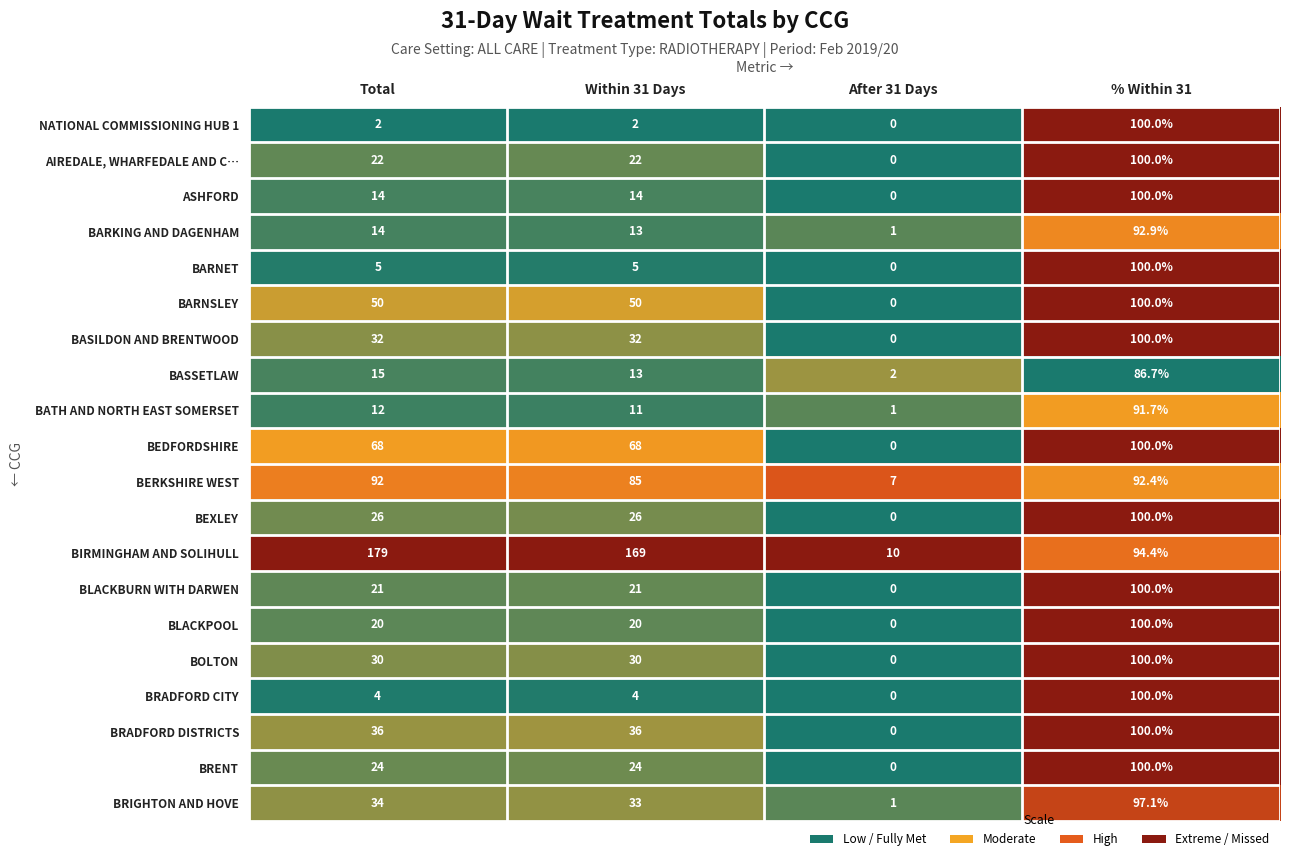

At which label is BERKSHIRE WEST closest to 49?

Within 31 Days